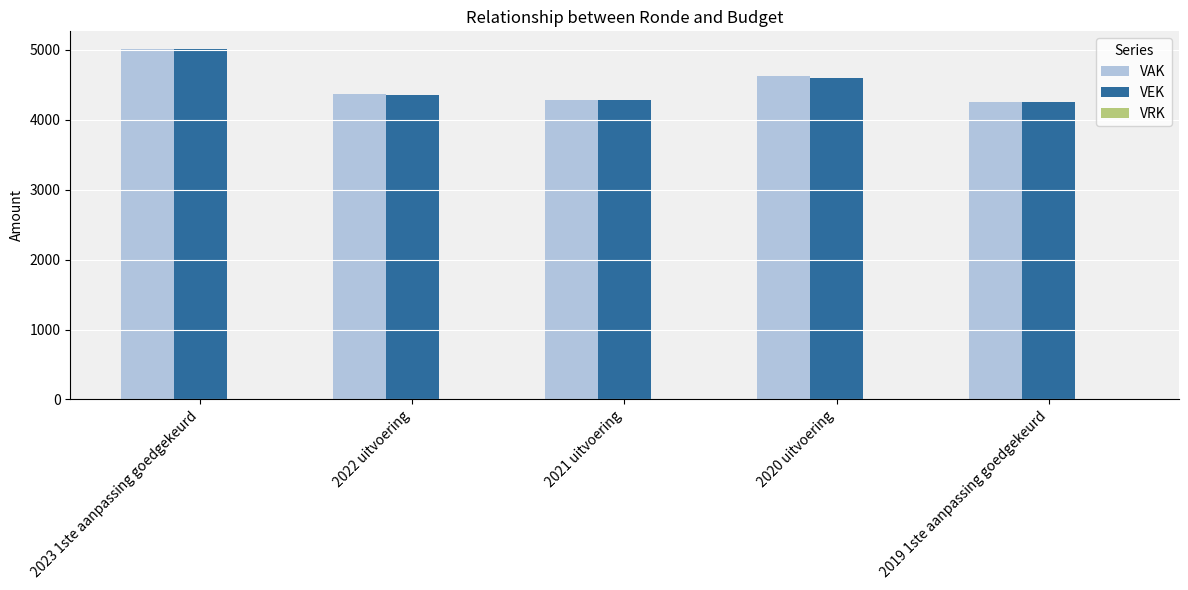

Which label corresponds to the largest value in the chart?

2023 1ste aanpassing goedgekeurd